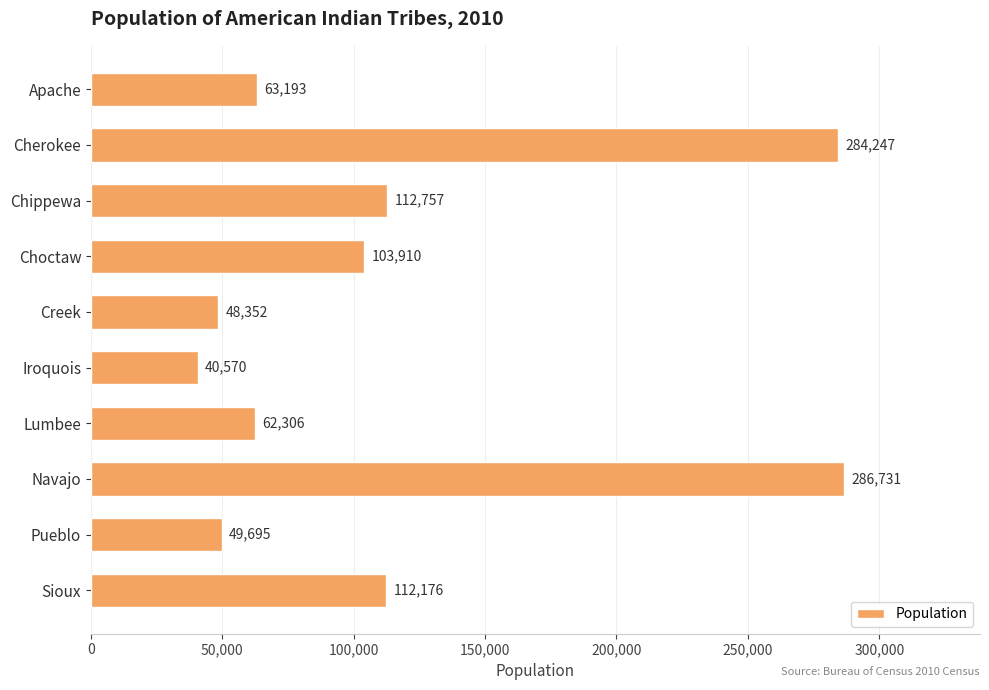

What position from the top is Iroquois?

6